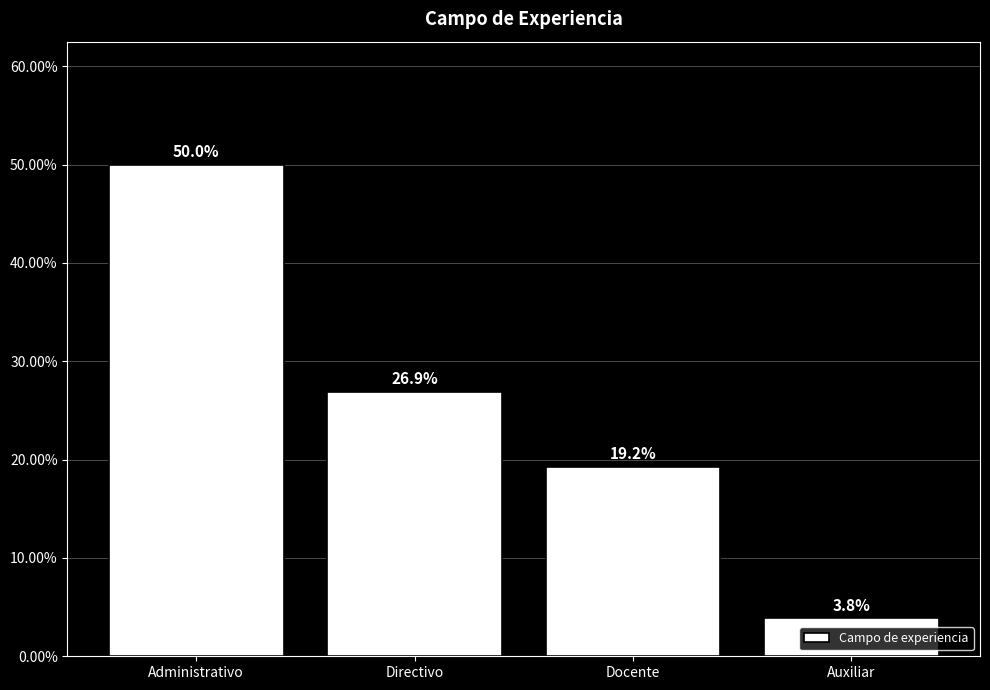

Approximately how many times larger is the value at Auxiliar compared to Administrativo?

0.1